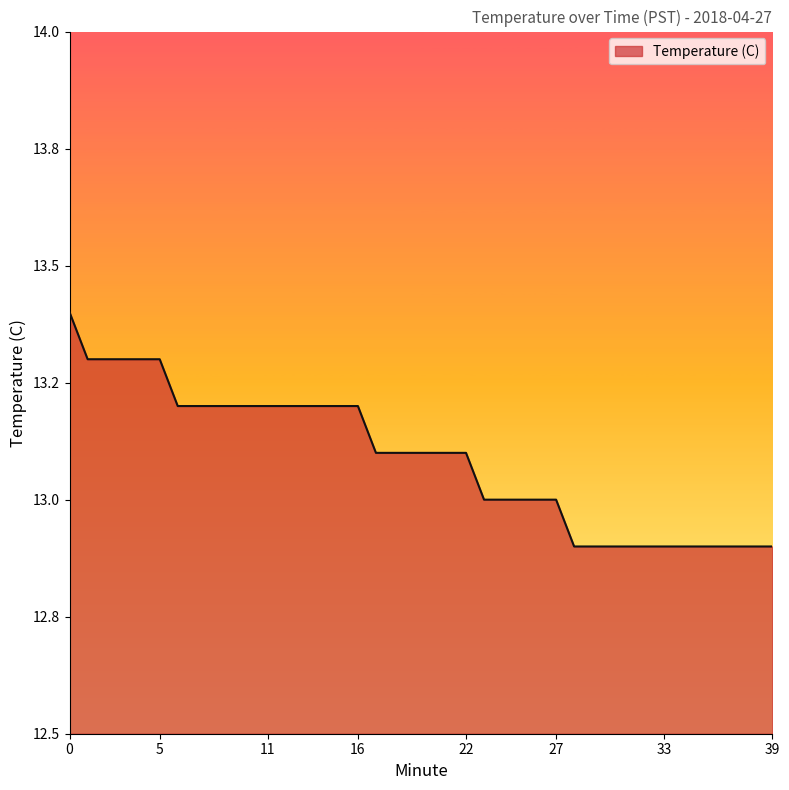

Reading right to left, what are all the values shown in this chart?

12.9	12.9	12.9	12.9	12.9	12.9	12.9	12.9	12.9	12.9	12.9	12.9	13.0	13.0	13.0	13.0	13.0	13.1	13.1	13.1	13.1	13.1	13.1	13.2	13.2	13.2	13.2	13.2	13.2	13.2	13.2	13.2	13.2	13.2	13.3	13.3	13.3	13.3	13.3	13.4